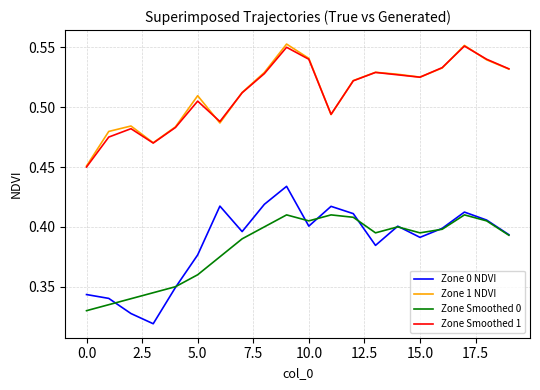

Which series has the largest range (max minus min)?

Zone 0 NDVI